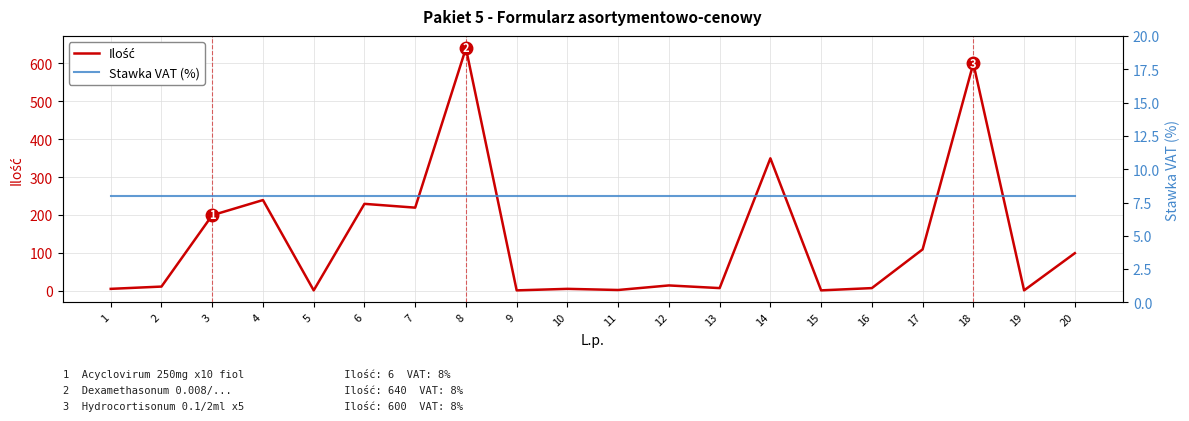

List the series in order of their overall mean, highest first.

Ilość, Stawka VAT (%)